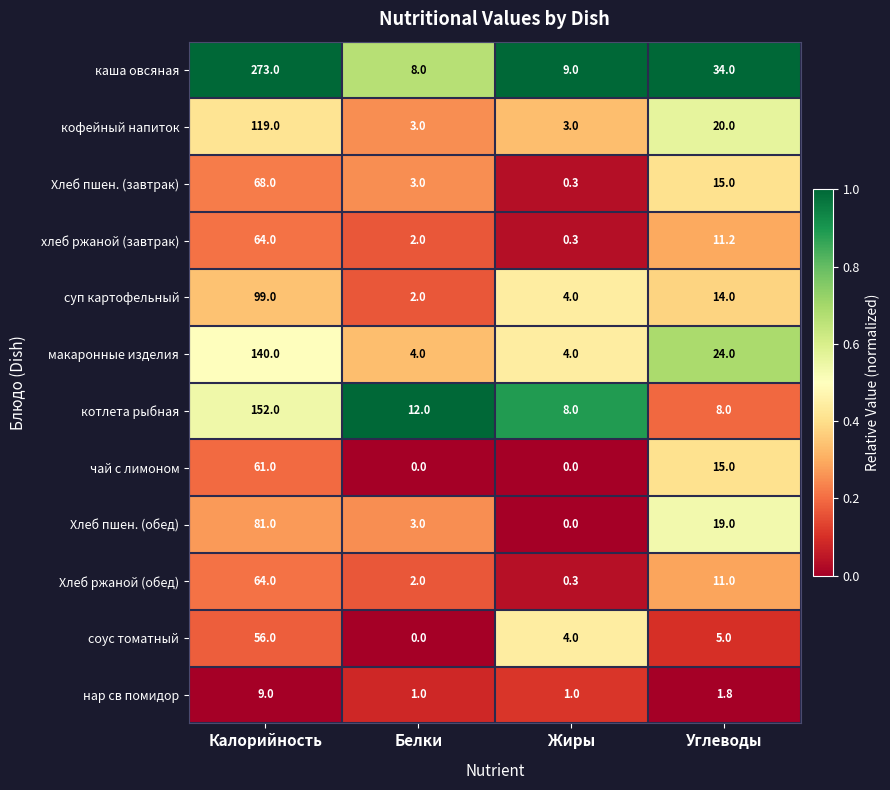

What is the sum of the суп картофельный values at Калорийность and Жиры?

103.0